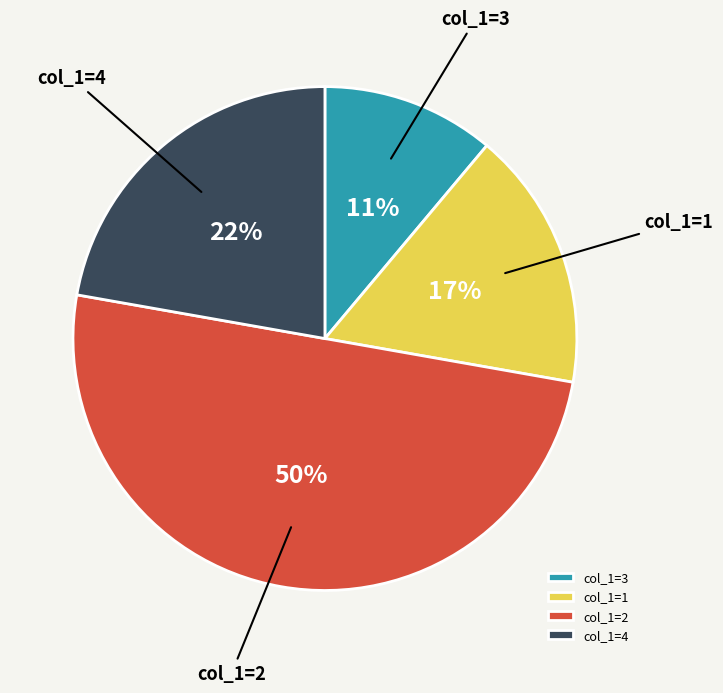

Which category has the smallest portion of the pie?

col_1=3